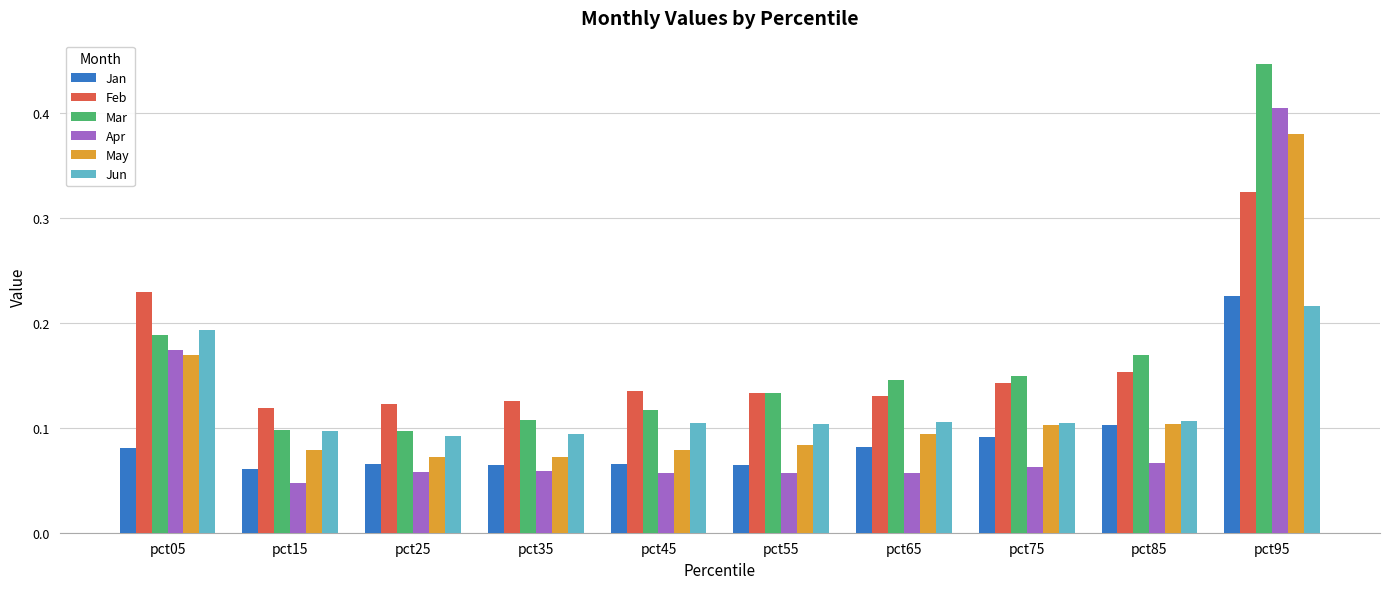

True or false: Mar has a value of 0.0 at pct65.

False